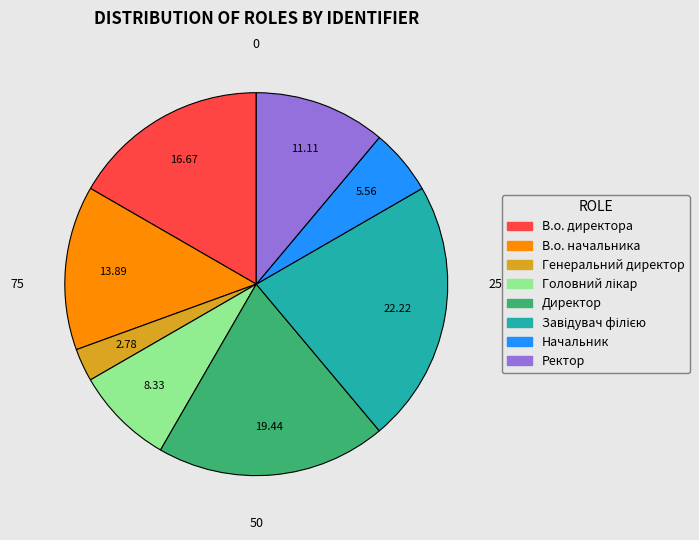

Approximately how many times larger is the value at Начальник compared to Генеральний директор?

2.0